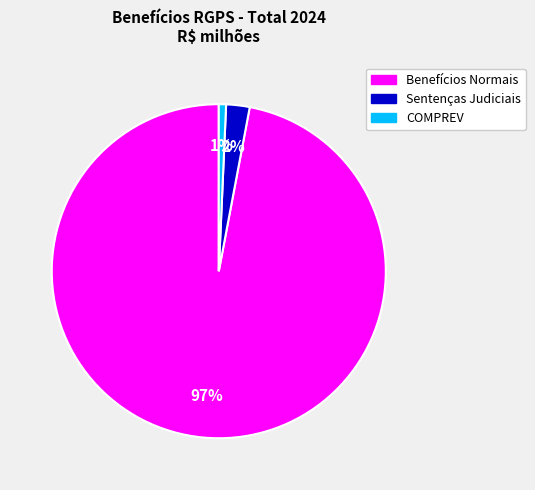

What percentage is the Sentenças Judiciais slice, to the nearest percent?

2%